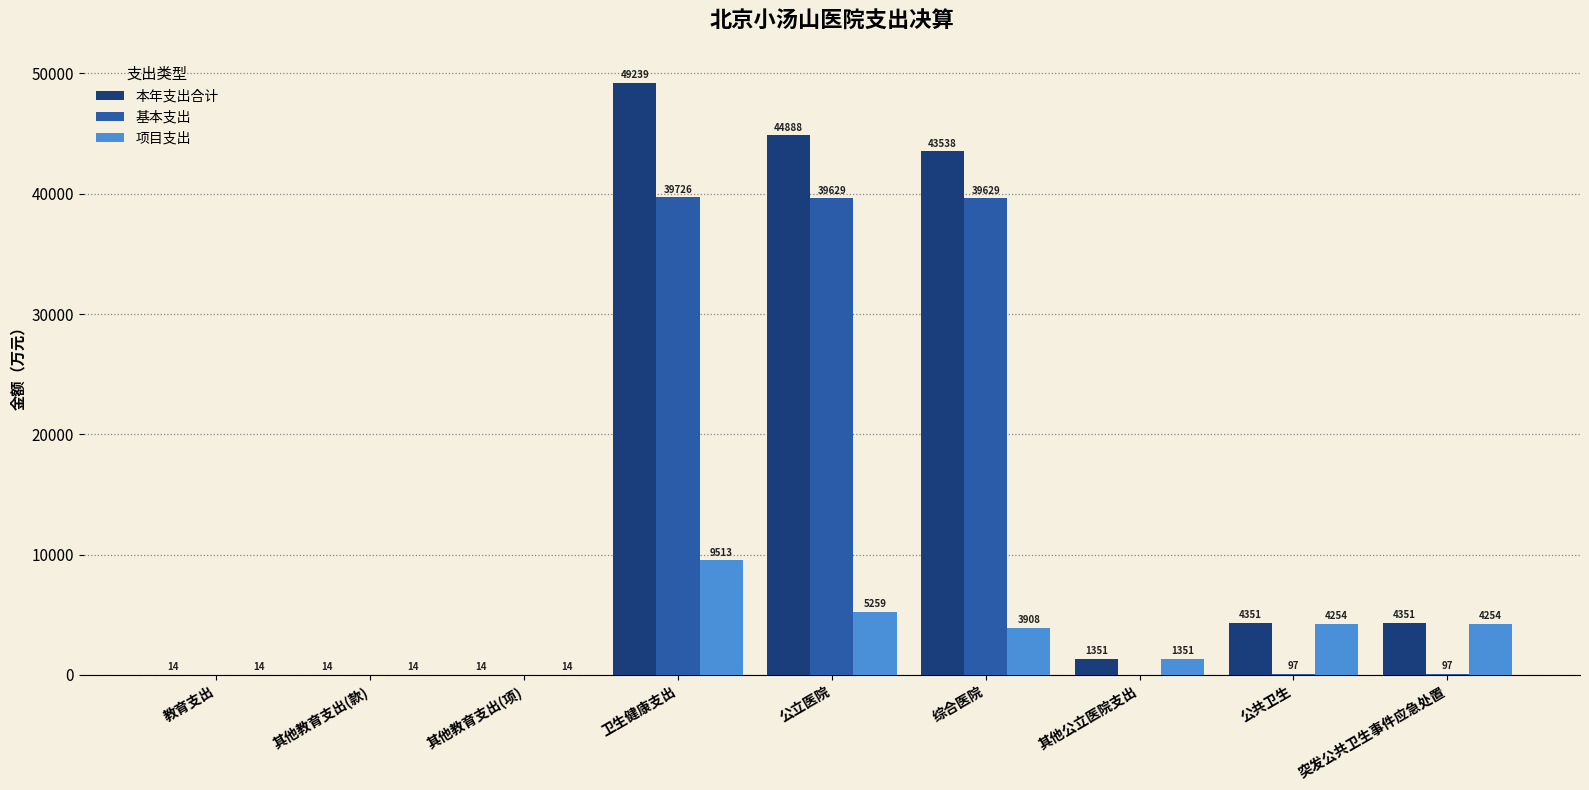

Read the 项目支出 value at 其他教育支出(款).

14.0